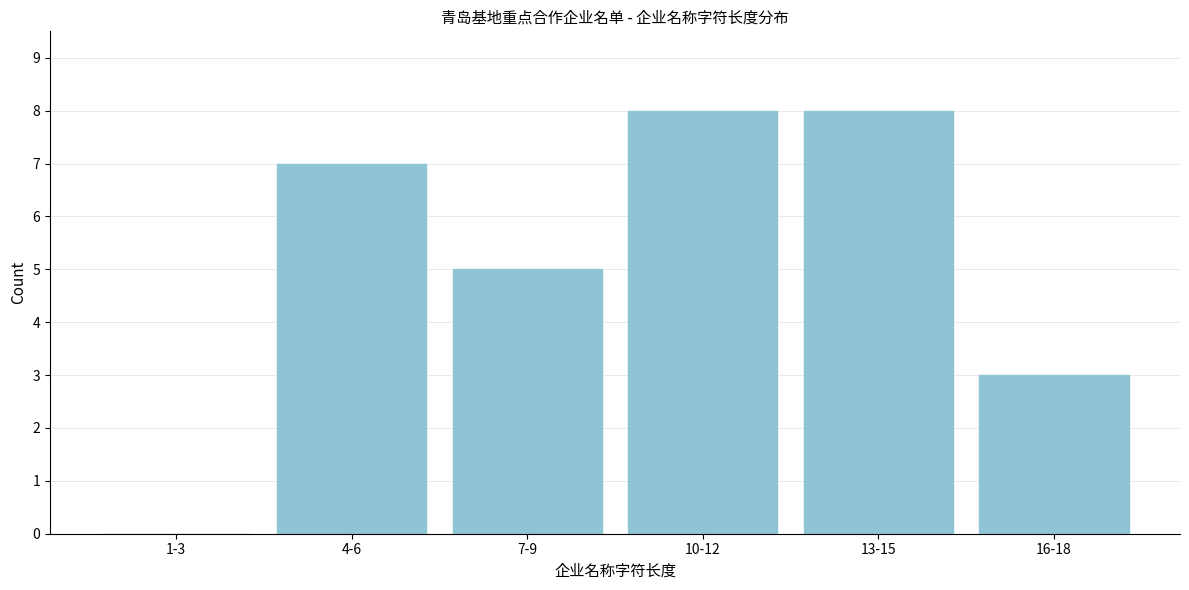

Reading right to left, what are all the values shown in this chart?

16-18=3	13-15=8	10-12=8	7-9=5	4-6=7	1-3=0